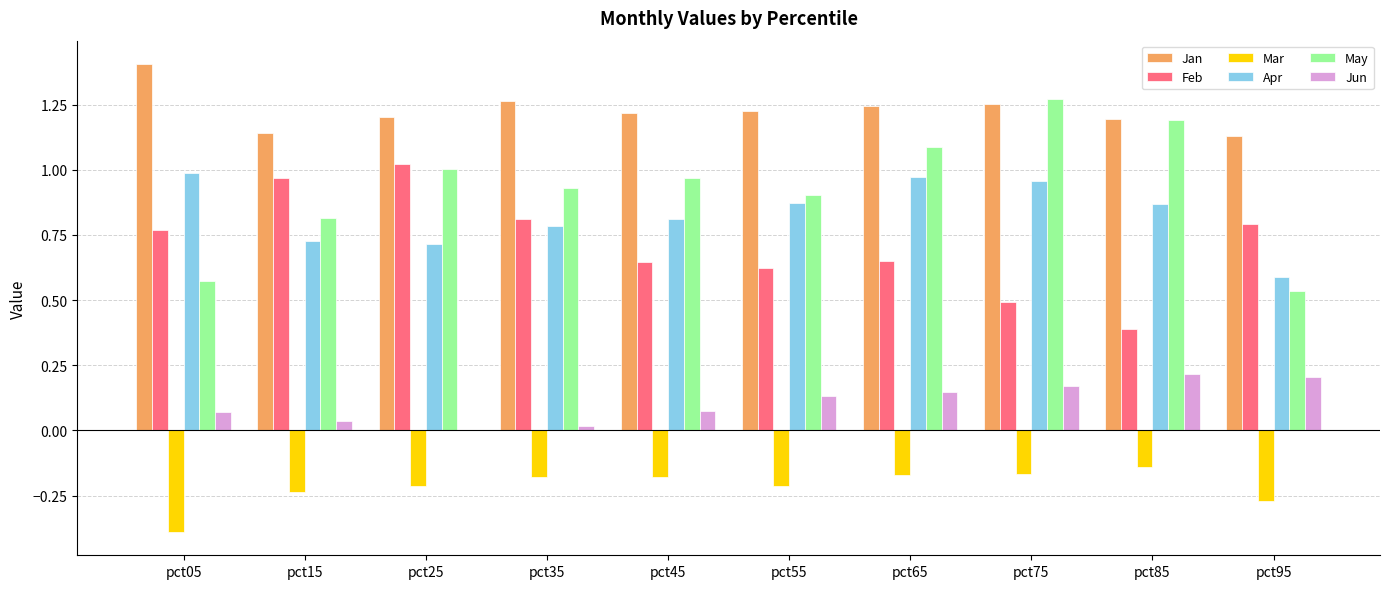

What are all the series names shown in the legend?

Jan, Feb, Mar, Apr, May, Jun